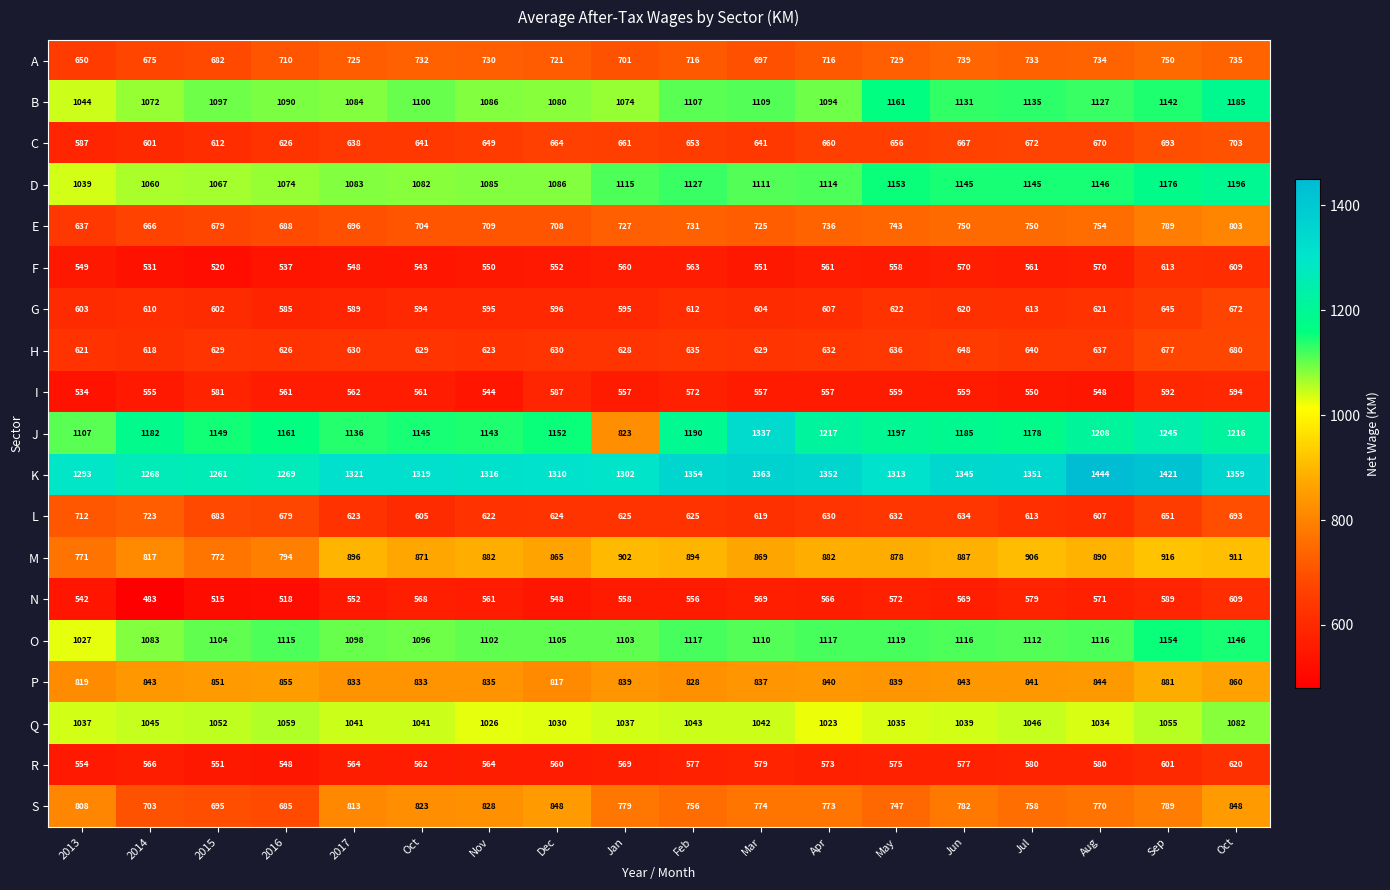

Count the number of categories in the chart.

18